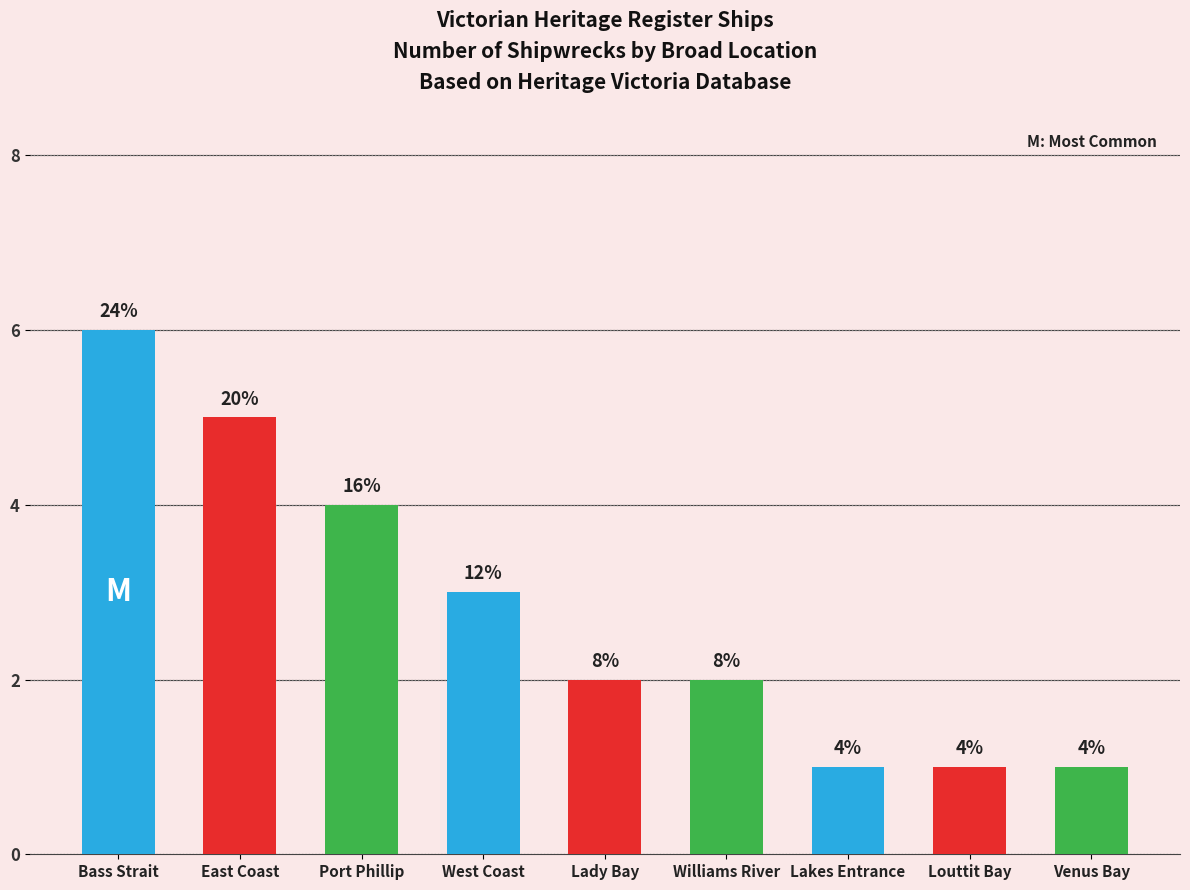

What position from the left is West Coast?

4